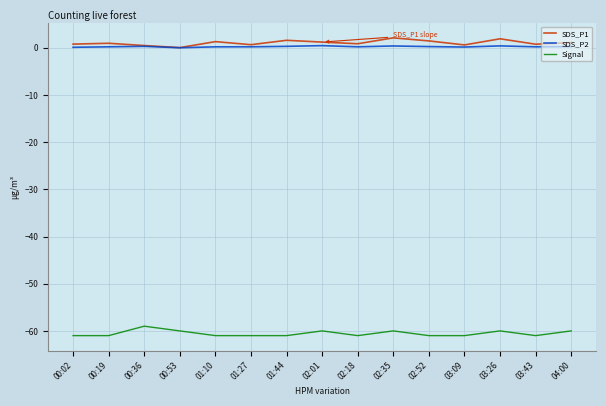

What is the highest value of the Signal series?

-59.0